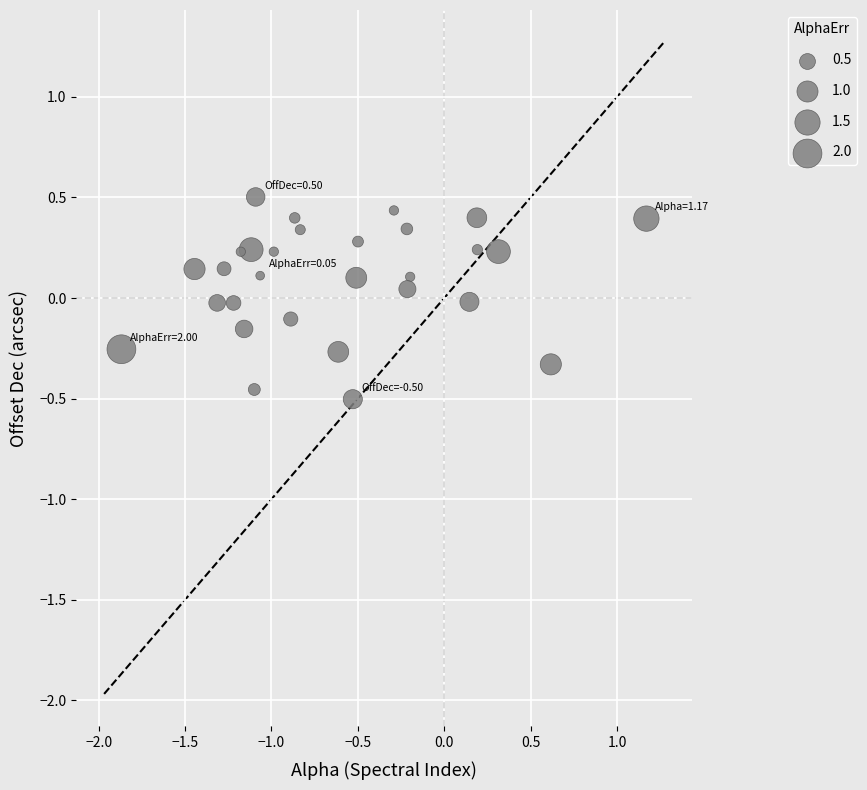

What is the range of X values (max minus min)?

3.0